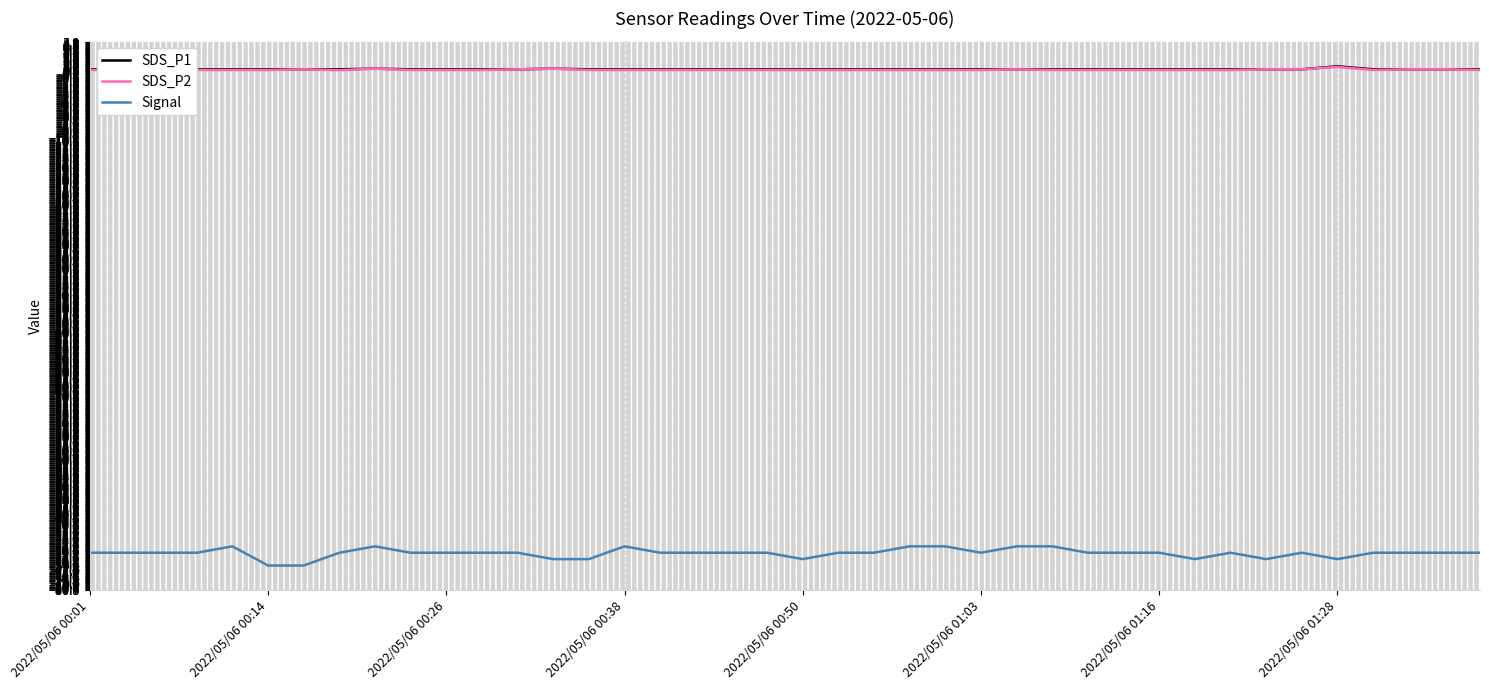

Rank the series at 17 from highest to lowest value.

SDS_P1, SDS_P2, Signal